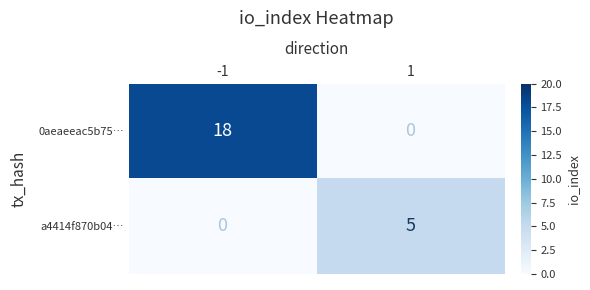

What is the total value across all series at -1?

18